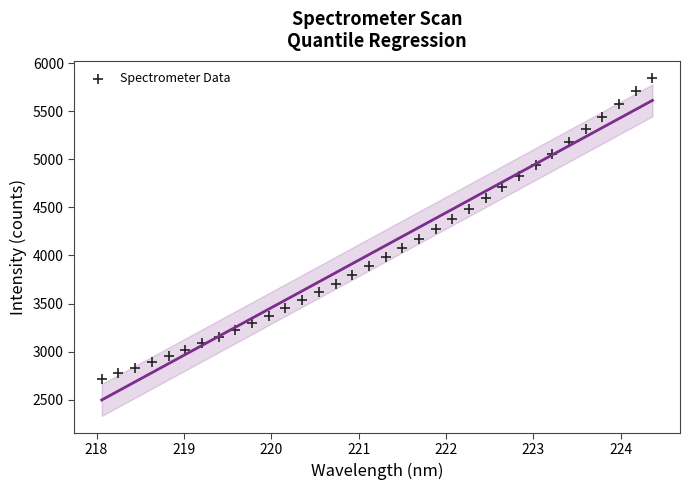

What is the range of X values (max minus min)?

6.3